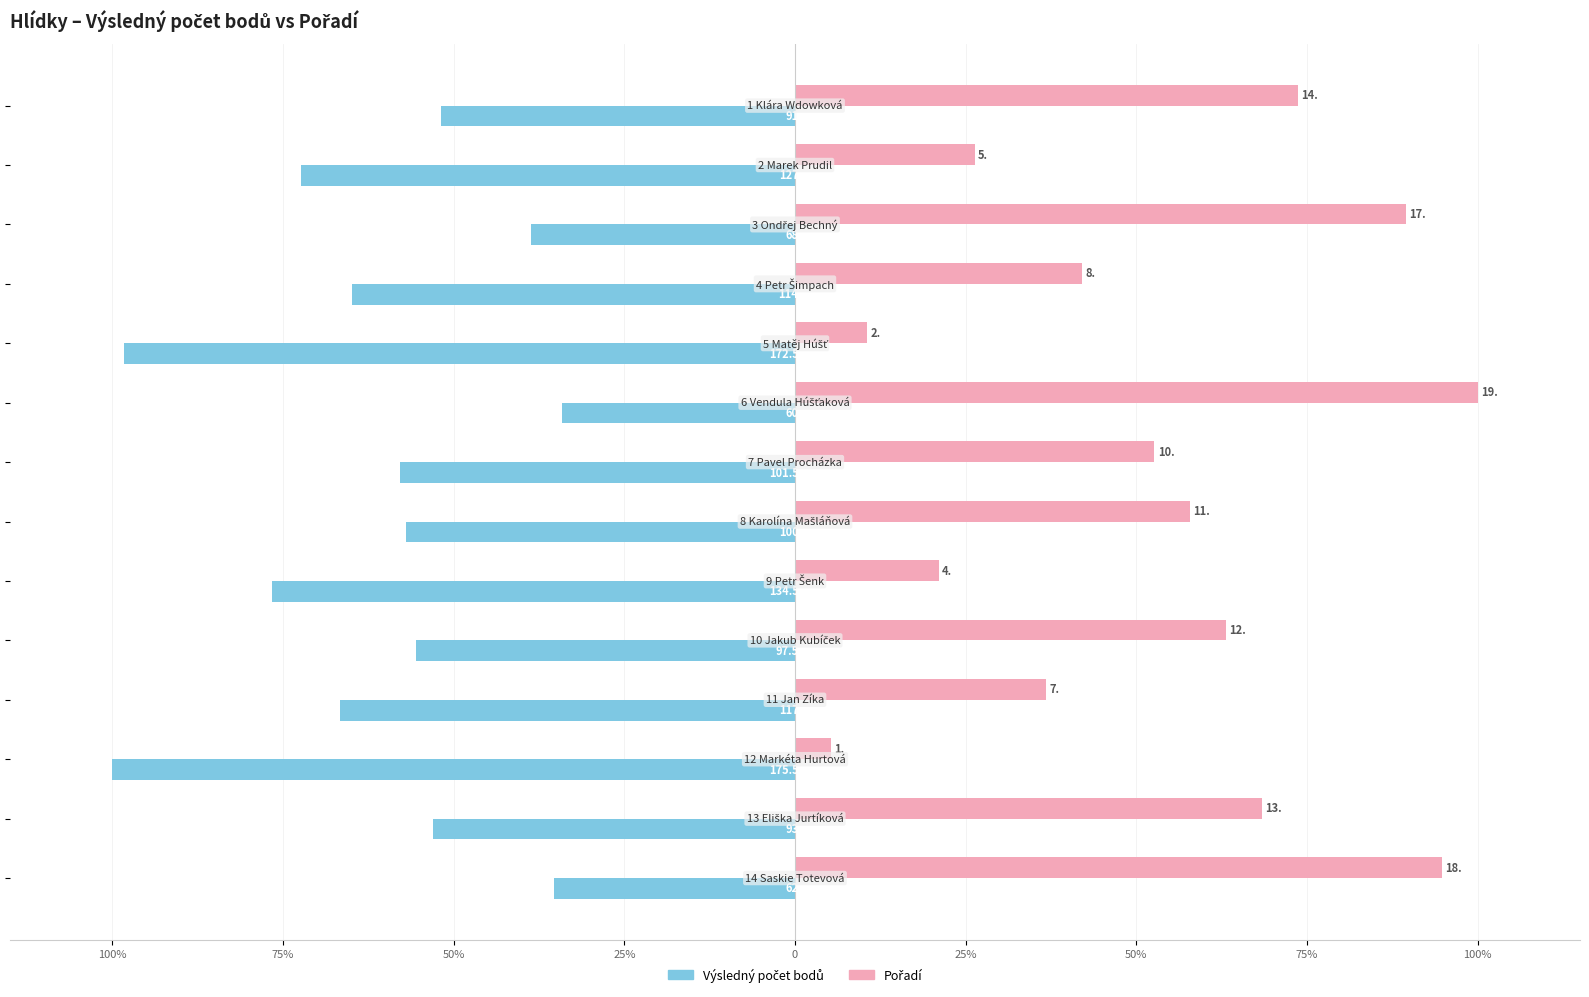

Reading left to right, list all the values displayed in this chart.

Výsledný počet bodů: -51.9	-72.4	-38.7	-65.0	-98.3	-34.2	-57.8	-57.0	-76.6	-55.6	-66.7	-100.0	-53.0	-35.3
Pořadí: 73.7	26.3	89.5	42.1	10.5	100.0	52.6	57.9	21.1	63.2	36.8	5.3	68.4	94.7